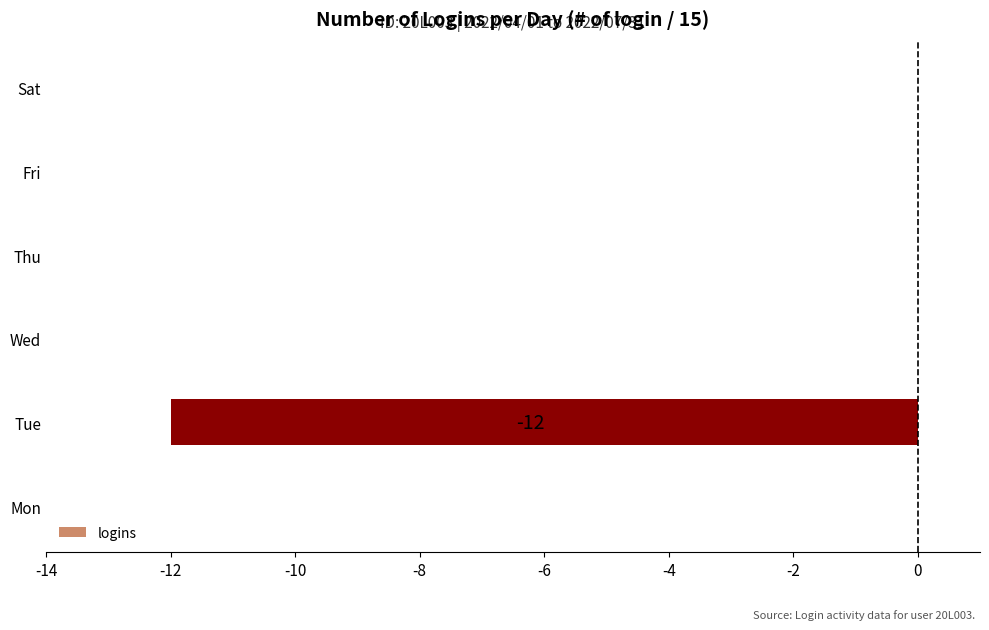

What is the change in value from Tue to Fri?

+12